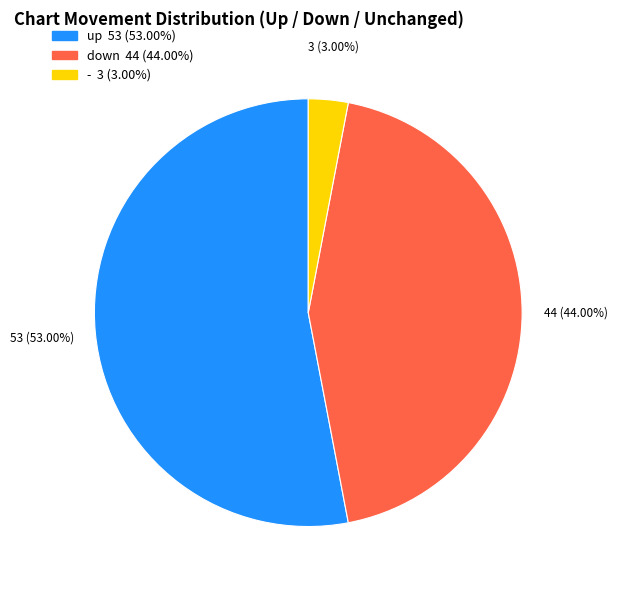

How many segments does this pie chart have?

3